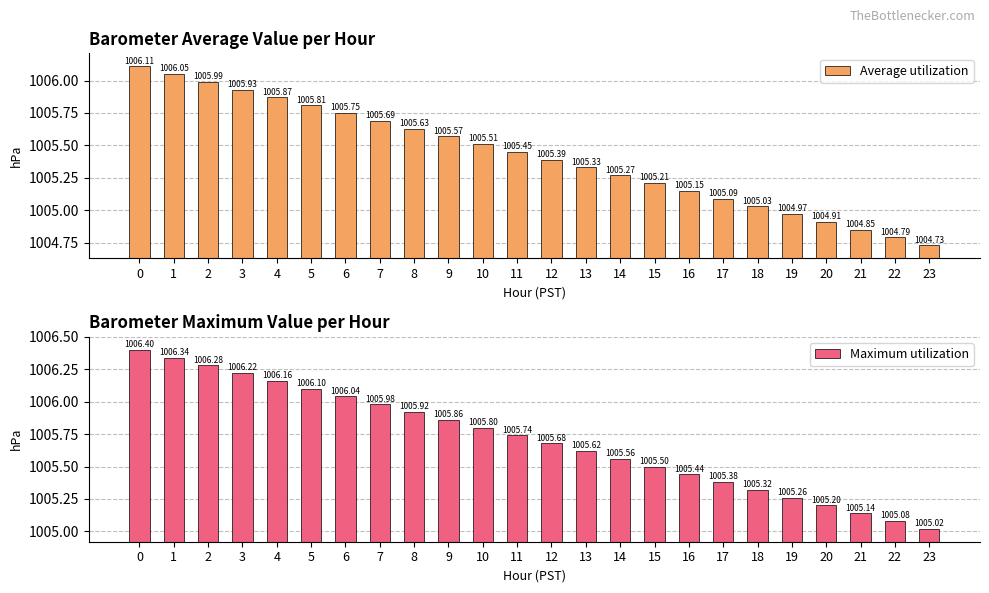

Which series has the largest total across all categories?

Maximum utilization